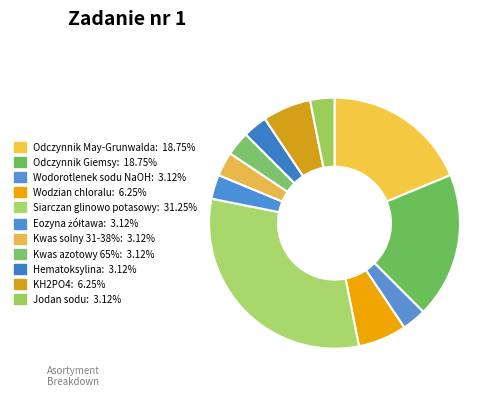

How many segments does this pie chart have?

11